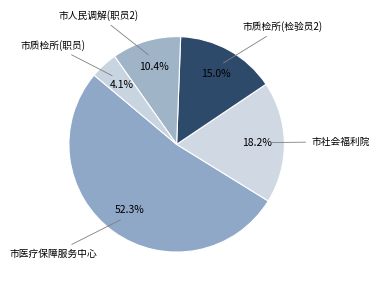

Count the number of slices in the pie.

5